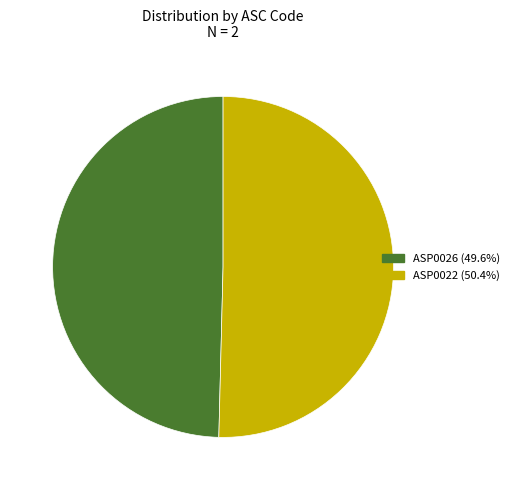

Is the sum of ASP0026 (49.6%) and ASP0022 (50.4%) greater than half?

Yes